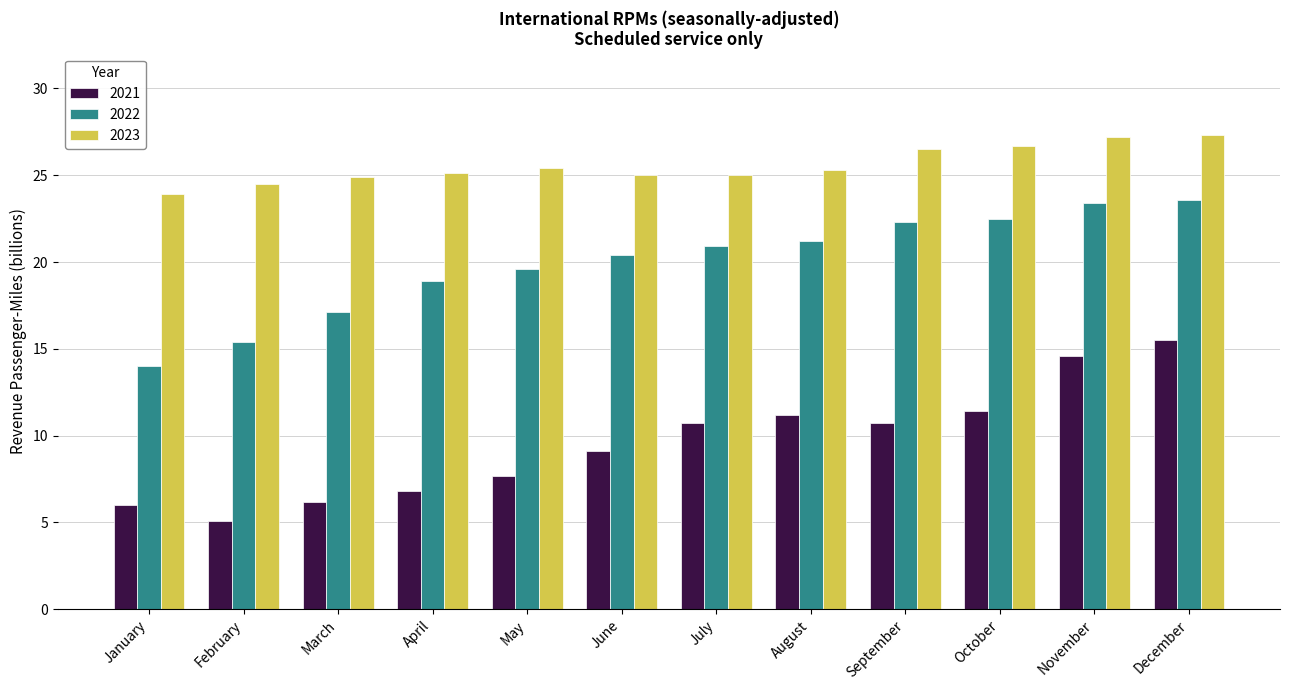

What is the sum of all 2021 values?

115.0